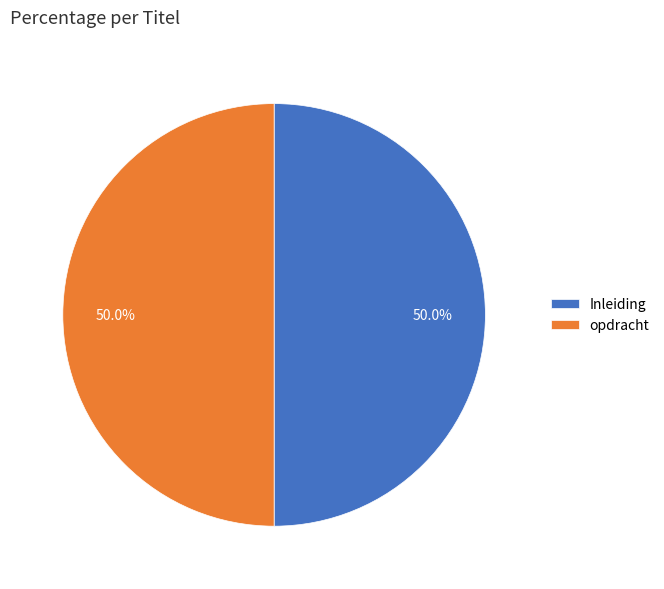

Approximately how many times larger is the value at opdracht compared to Inleiding?

1.0